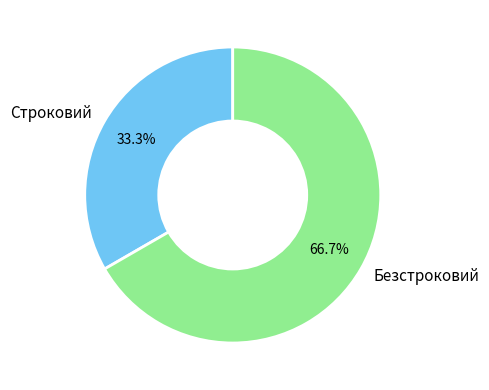

Is the sum of Строковий and Безстроковий greater than half?

Yes